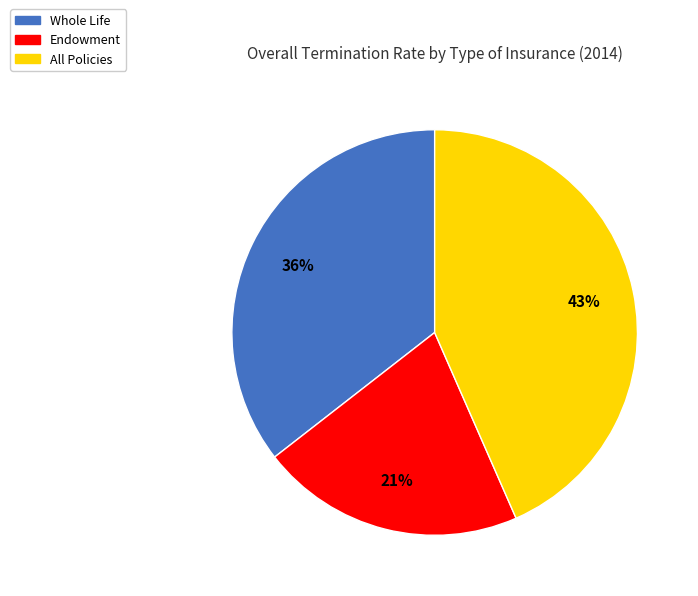

To the nearest percent, what is the difference between the largest and smallest slice percentages?

22%